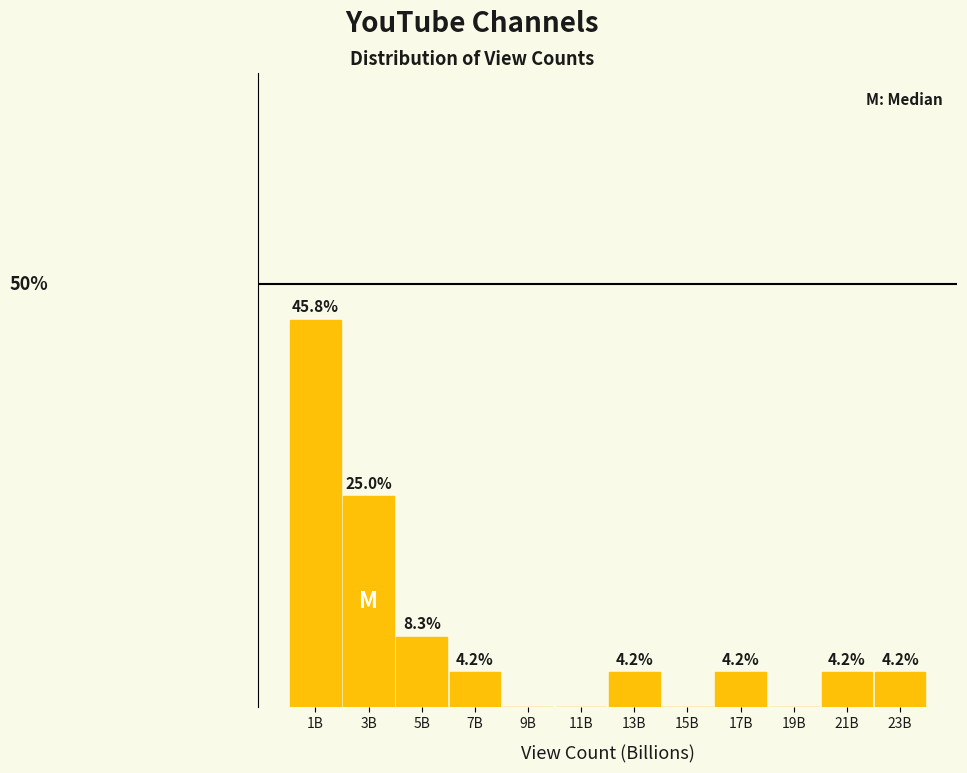

Are the bars horizontal?

No